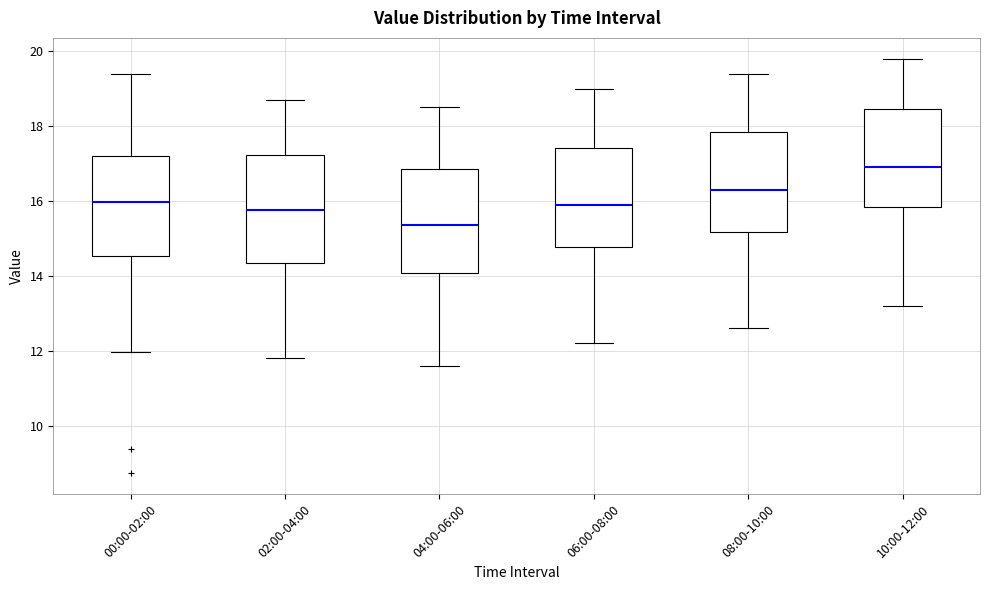

Where does the upper whisker of the box for 02:00-04:00 end on the y-axis? The values are not printed on the chart, so give them approximately, as read against the axis.

18.8